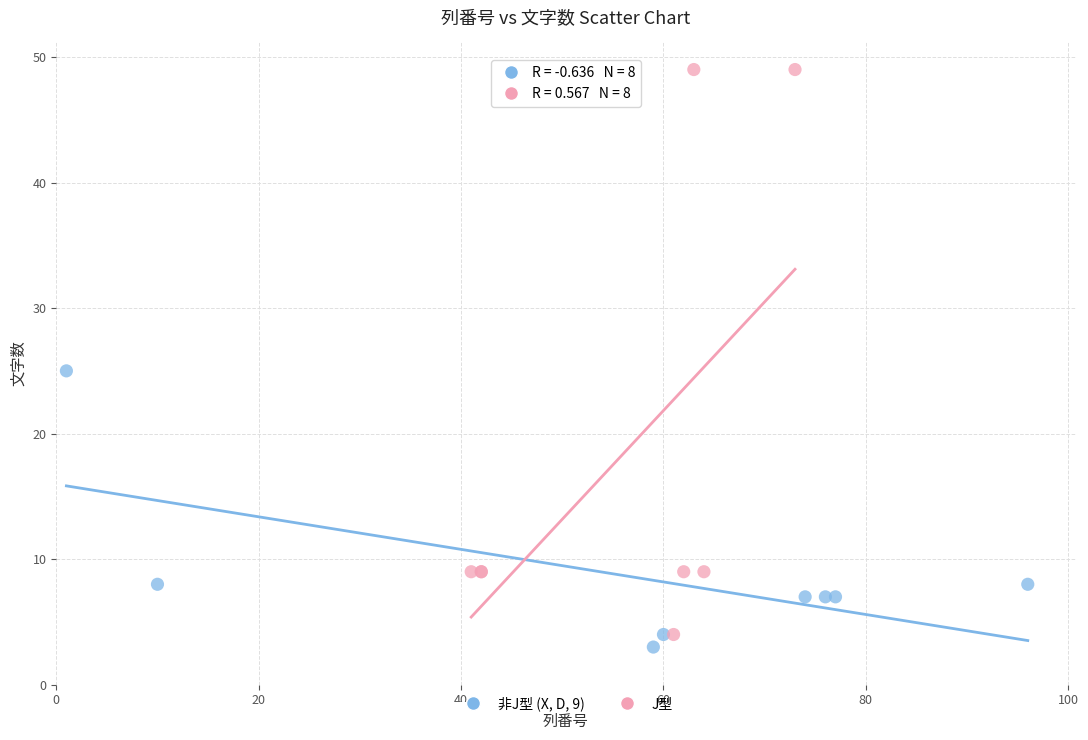

Which series has the widest spread of Y values?

J型